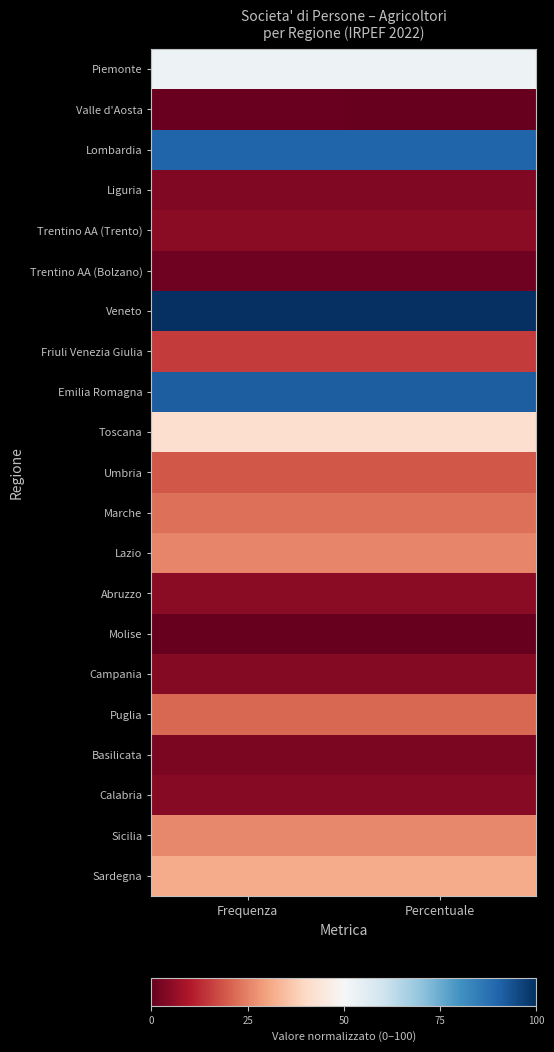

Reading left to right, what are all the values shown in this chart?

Piemonte: Frequenza=52.7	Percentuale=52.7
Valle d'Aosta: Frequenza=0.4	Percentuale=0.4
Lombardia: Frequenza=90.2	Percentuale=90.2
Liguria: Frequenza=3.8	Percentuale=3.8
Trentino AA (Trento): Frequenza=5.1	Percentuale=5.0
Trentino AA (Bolzano): Frequenza=1.2	Percentuale=1.2
Veneto: Frequenza=100.0	Percentuale=100.0
Friuli Venezia Giulia: Frequenza=15.1	Percentuale=15.1
Emilia Romagna: Frequenza=91.3	Percentuale=91.3
Toscana: Frequenza=41.8	Percentuale=41.8
Umbria: Frequenza=19.1	Percentuale=19.0
Marche: Frequenza=22.6	Percentuale=22.6
Lazio: Frequenza=25.6	Percentuale=25.6
Abruzzo: Frequenza=4.9	Percentuale=4.9
Molise: Frequenza=0.0	Percentuale=0.0
Campania: Frequenza=4.2	Percentuale=4.1
Puglia: Frequenza=21.2	Percentuale=21.2
Basilicata: Frequenza=2.8	Percentuale=2.8
Calabria: Frequenza=4.6	Percentuale=4.6
Sicilia: Frequenza=26.1	Percentuale=26.1
Sardegna: Frequenza=31.4	Percentuale=31.4